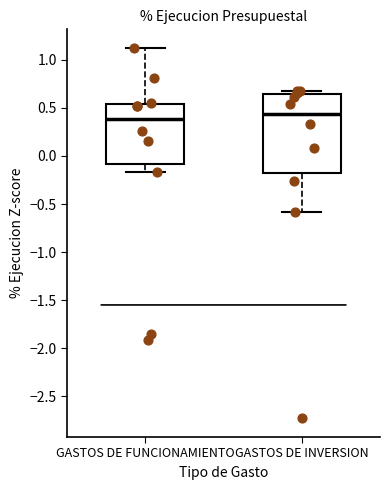

Reading left to right, read every box against the y-axis: the position of its median line, the range the box covers, and the ends of its whiskers. The values are not printed on the chart, so give them approximately, as read against the axis.

GASTOS DE FUNCIONAMIENTO: median 0.40, box -0.10 to 0.55, whiskers -0.15 to 1.10
GASTOS DE INVERSION: median 0.45, box -0.15 to 0.65, whiskers -0.60 to 0.70